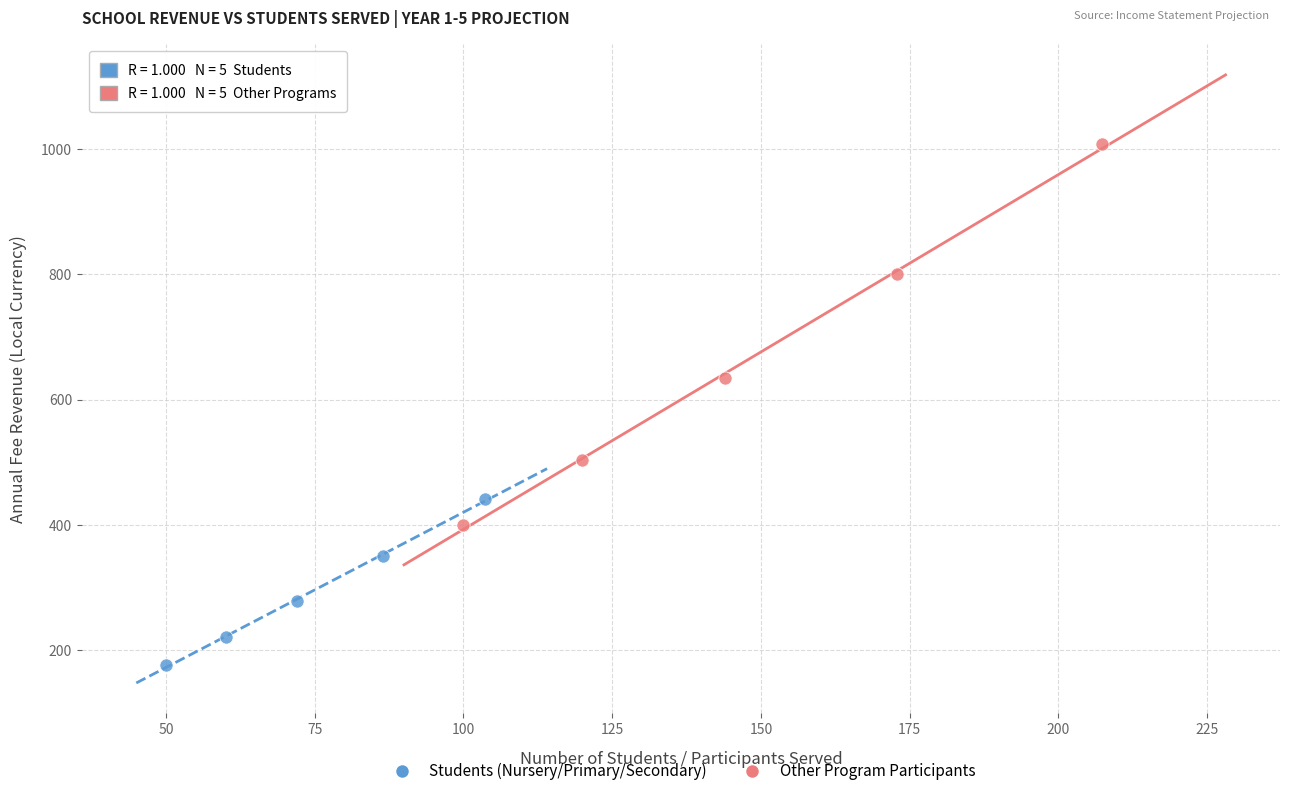

Which series has the largest Y range (max minus min)?

Other Program Participants